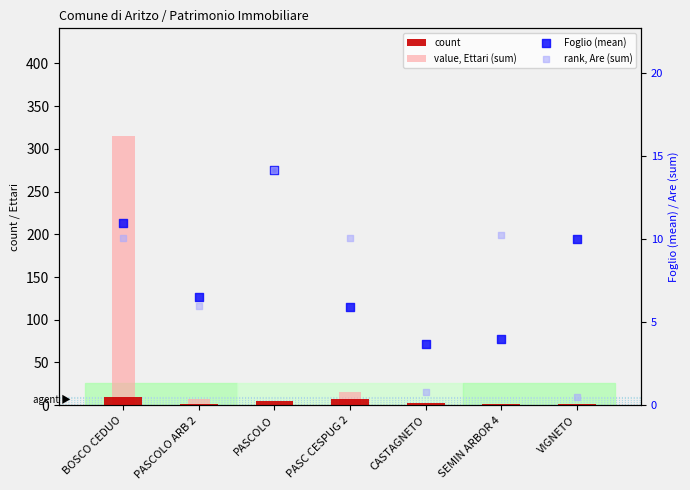

What are all the series names shown in the legend?

count, value, Ettari (sum), Foglio (mean), rank, Are (sum)